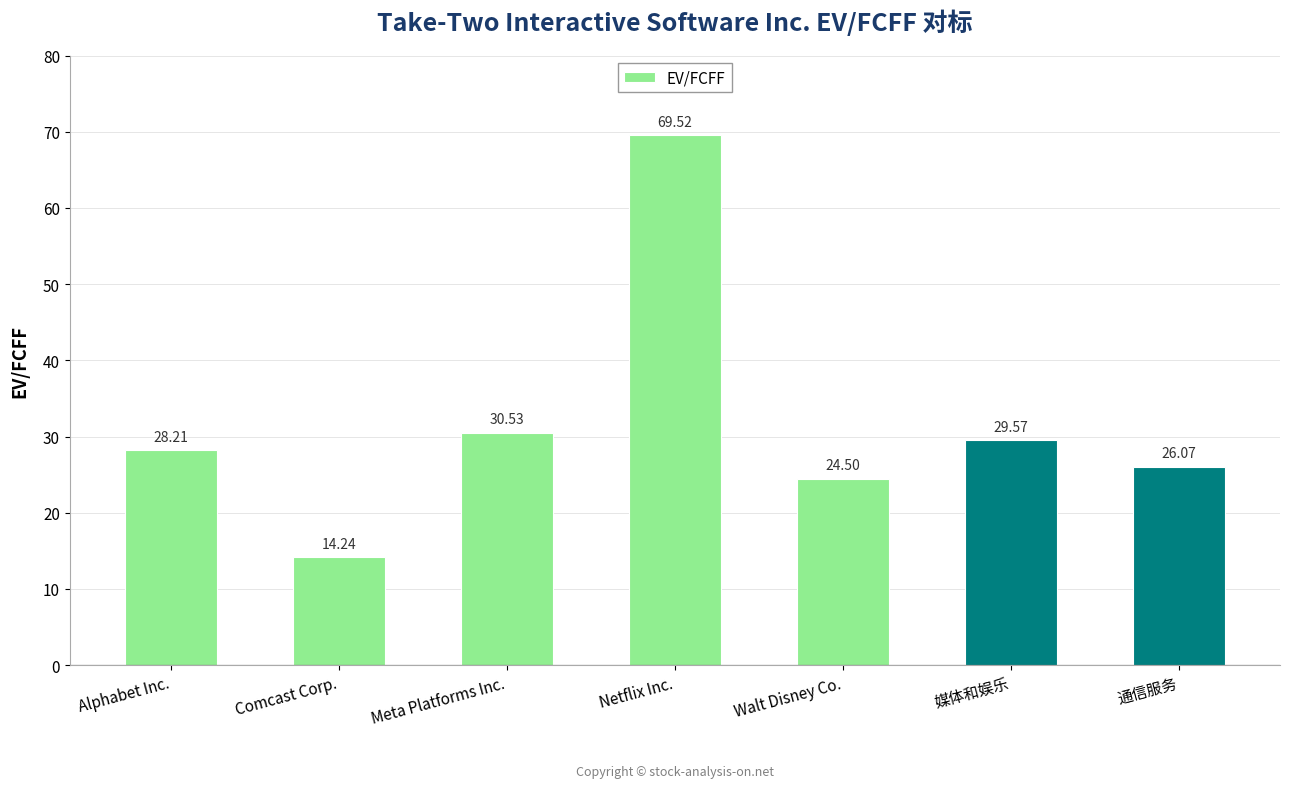

Reading left to right, extract all data points from this chart.

28.2	14.2	30.5	69.5	24.5	29.6	26.1